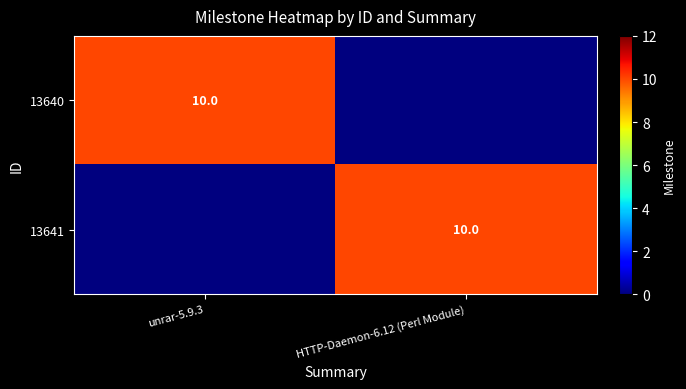

The value of 13640 at unrar-5.9.3 is 10. True or false?

True